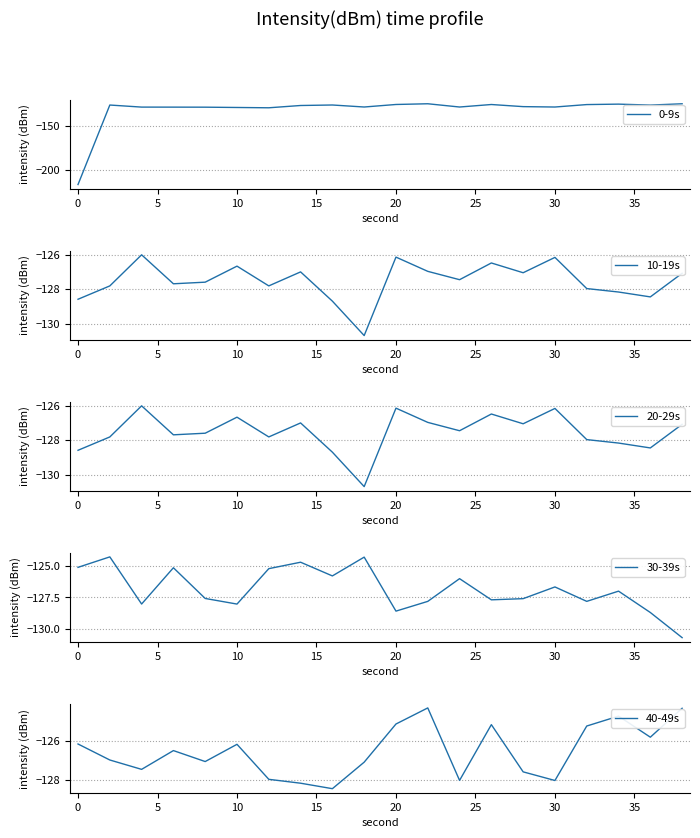

The value of 20-29s at 10 is -126.7. True or false?

True